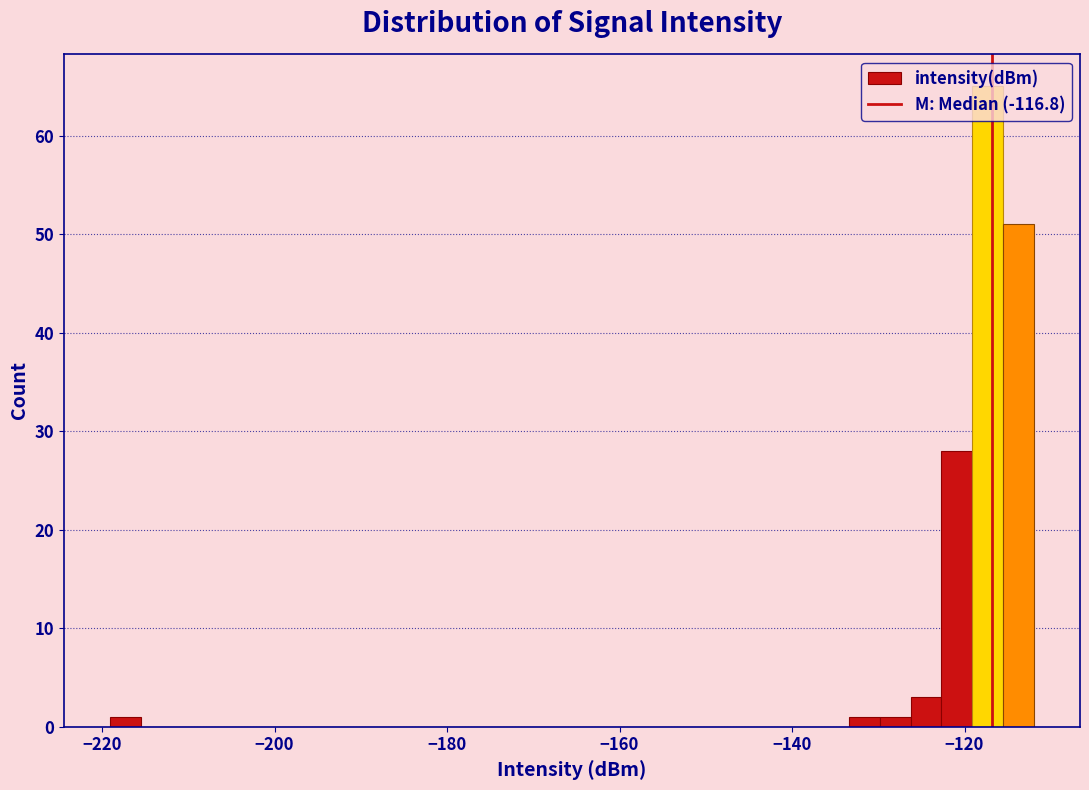

Read against the x-axis, roughly where is the centre of the tallest bar?

-118